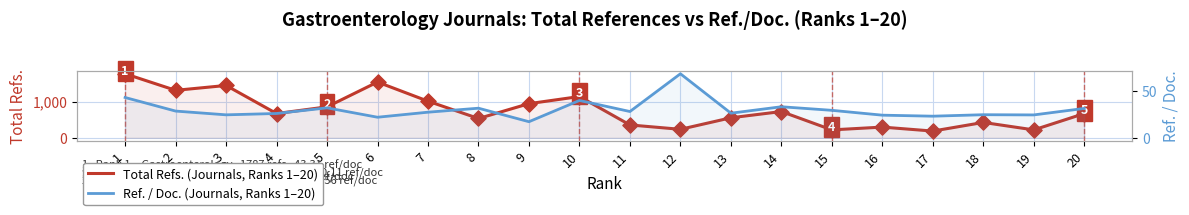

At which category is the sum across all series the highest?

1